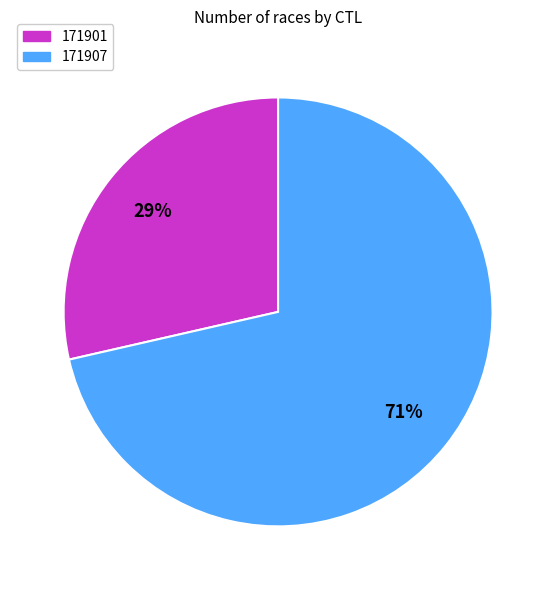

Combined, do 171901 and 171907 account for over 50%?

Yes